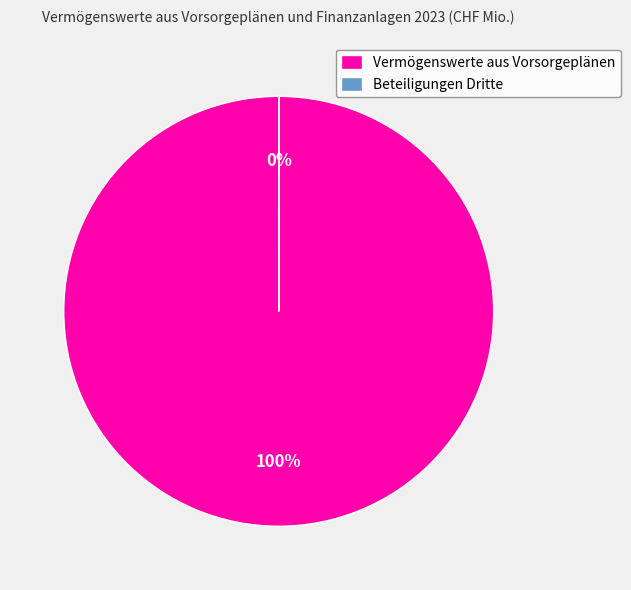

What percentage is the Vermögenswerte aus Vorsorgeplänen slice, to the nearest percent?

100%